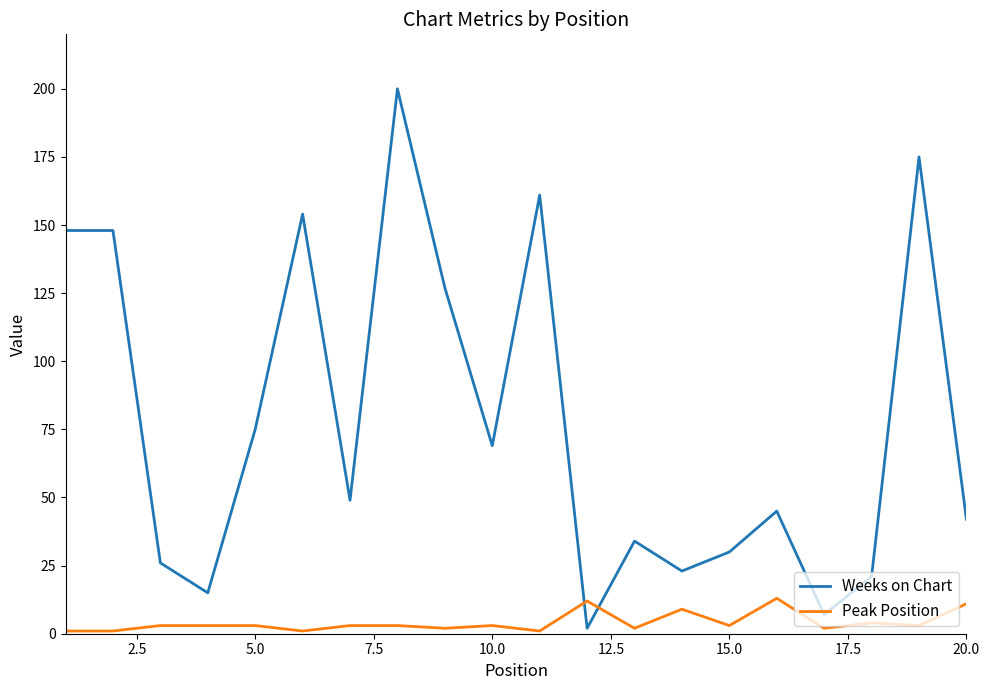

Which series has the largest total across all categories?

Weeks on Chart